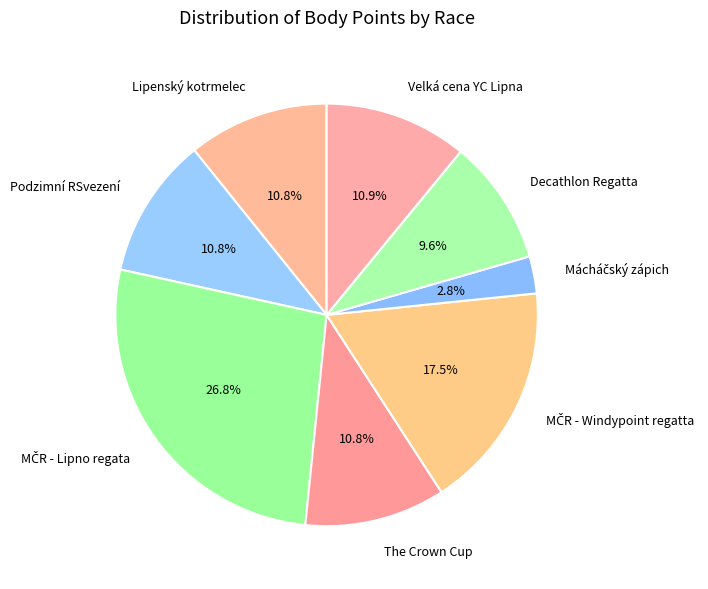

What percentage do Velká cena YC Lipna and Lipenský kotrmelec together represent?

21.7%